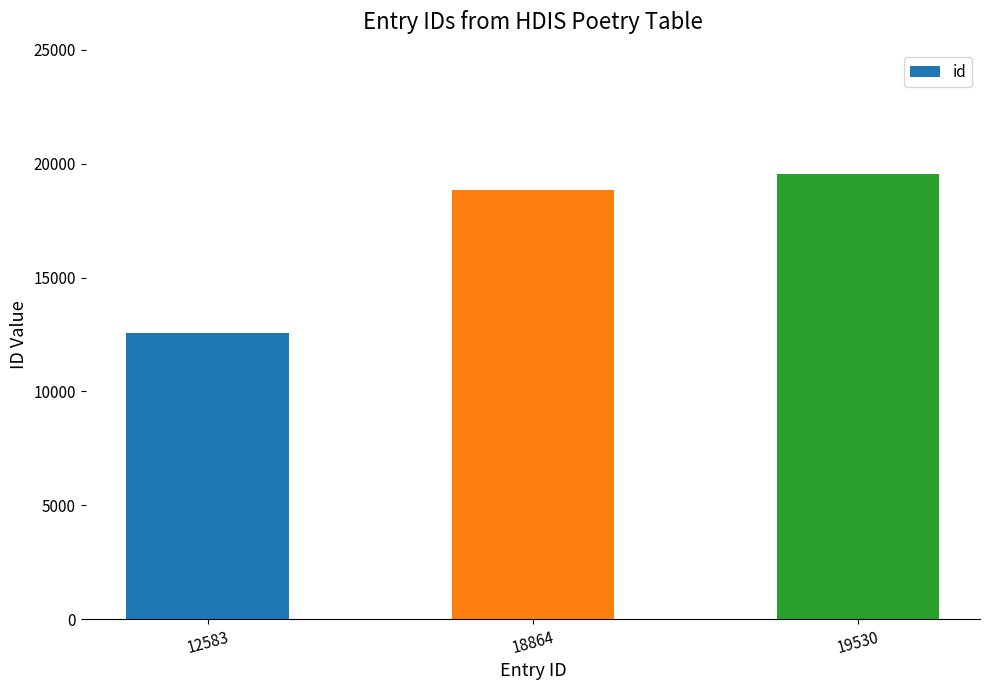

Between 19530 and 12583, which is larger?

19530